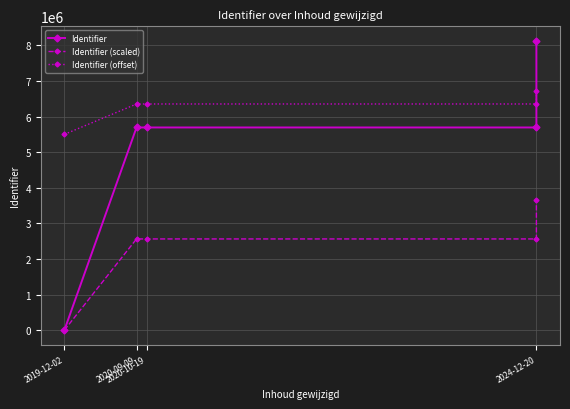

How many lines are shown in the chart?

3